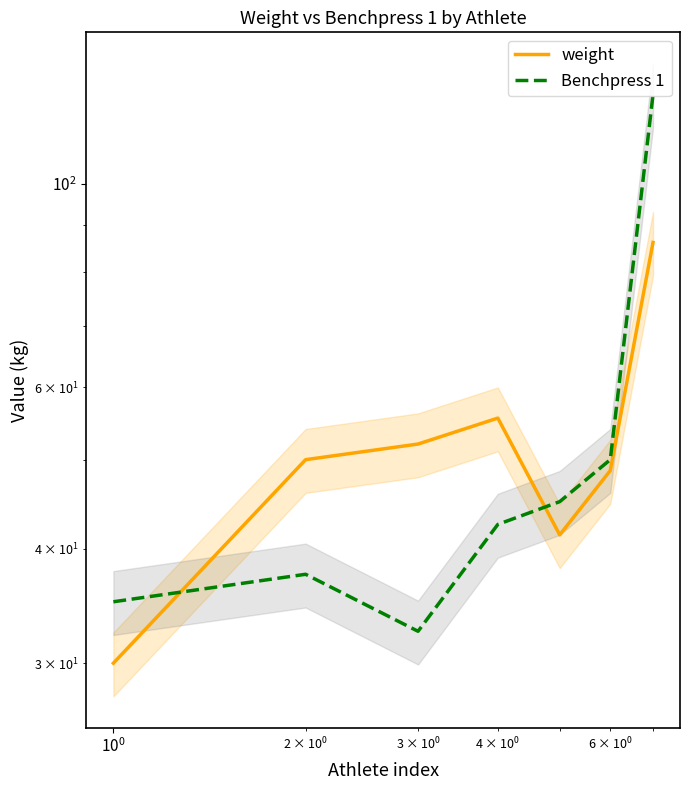

Is it true that weight equals 51.7 at $\mathdefault{10^{-2}}$?

False